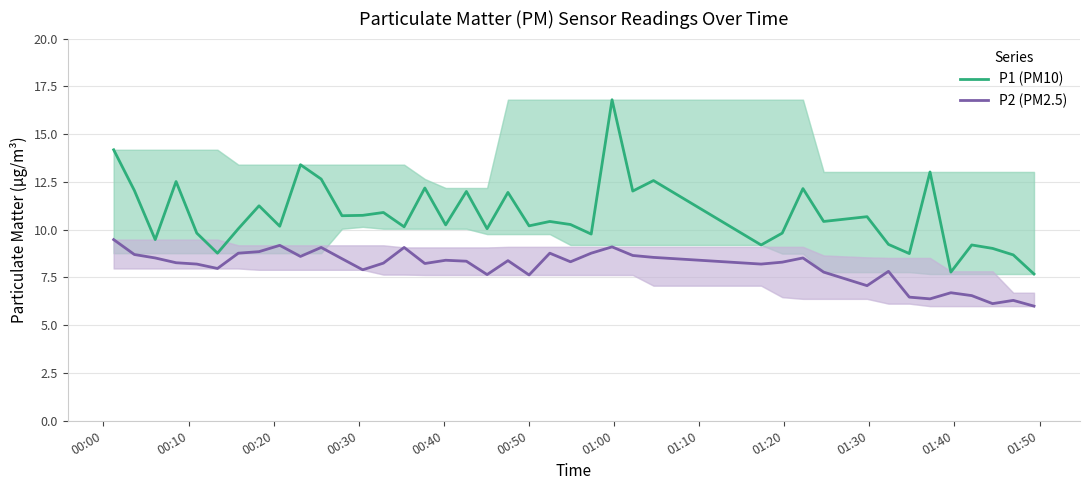

List the series in order of their overall mean, lowest first.

P2 (PM2.5), P1 (PM10)